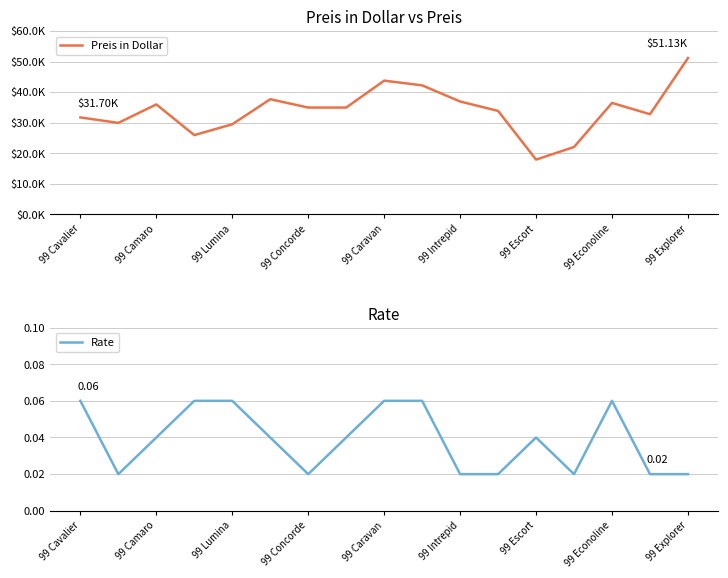

Where is the first local maximum for Preis in Dollar?

99 Camaro